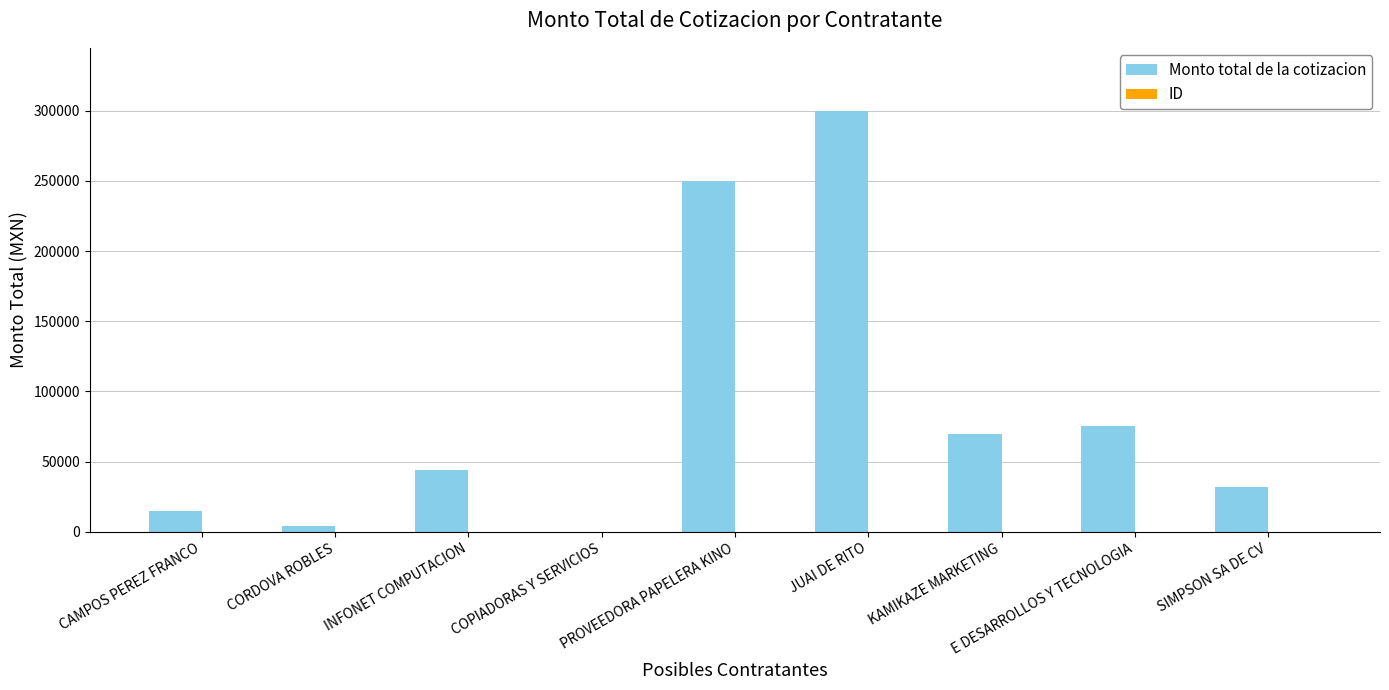

How many data points does each series have?

9